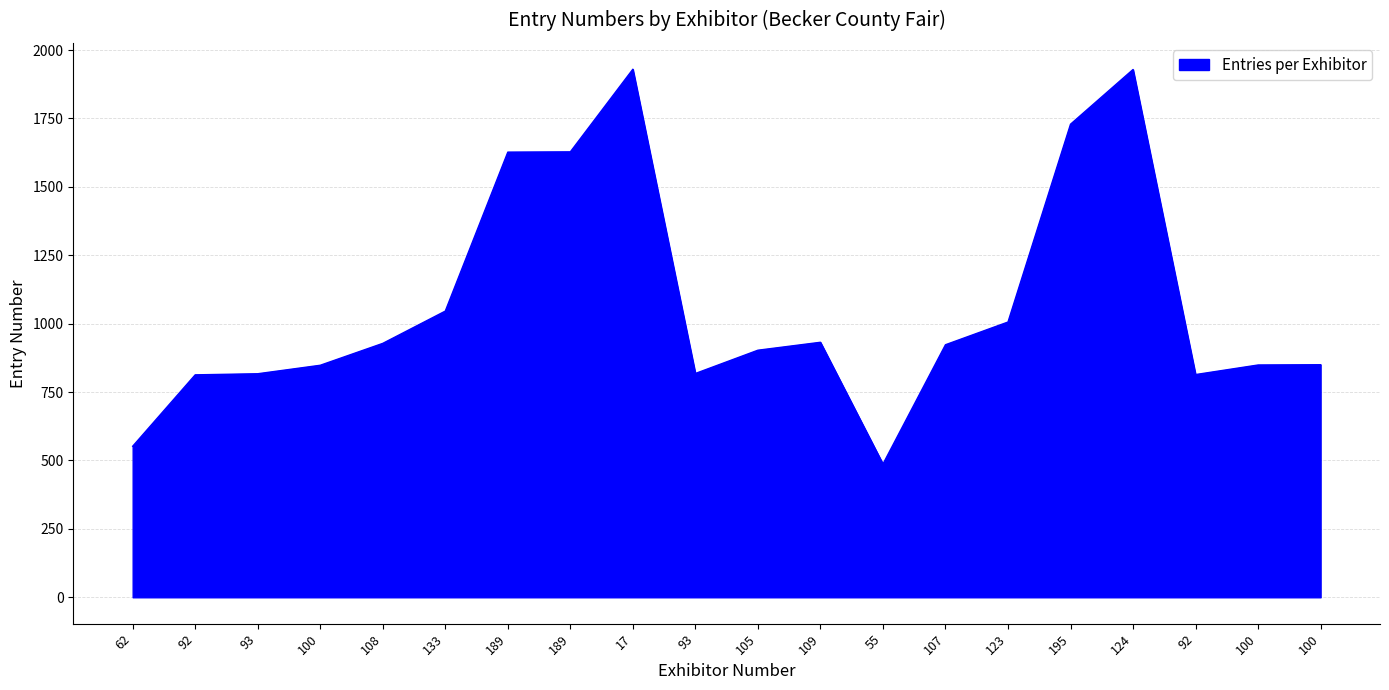

What is the value of the 4th point from the left?

848